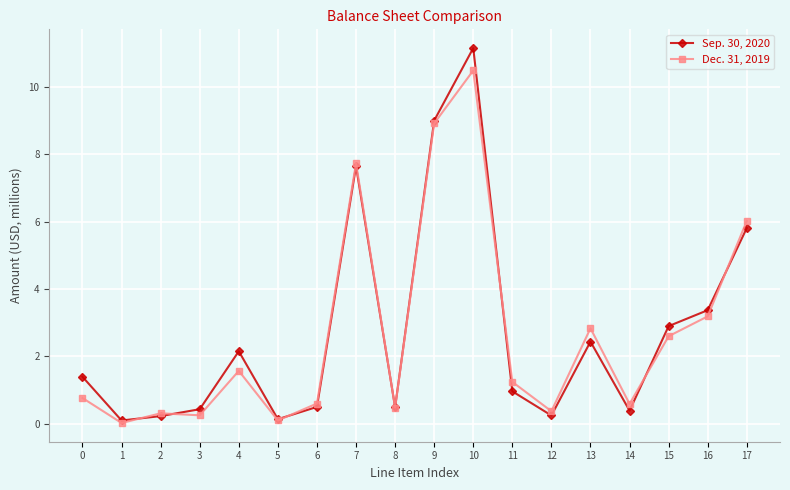

How many distinct data groups are displayed?

2